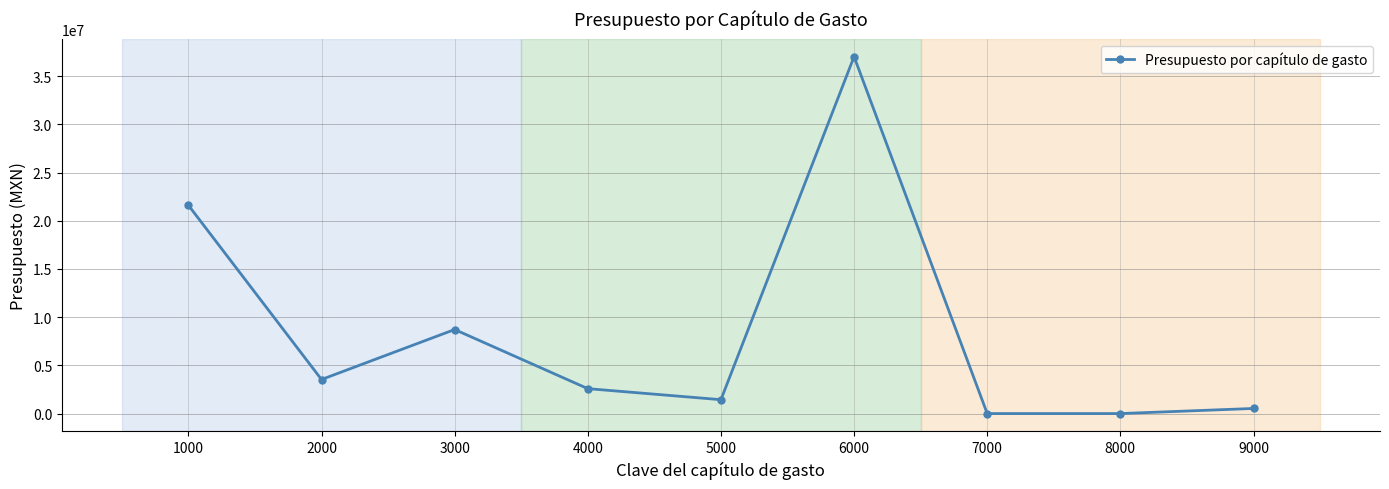

What is the sum of all values?

75459887.4